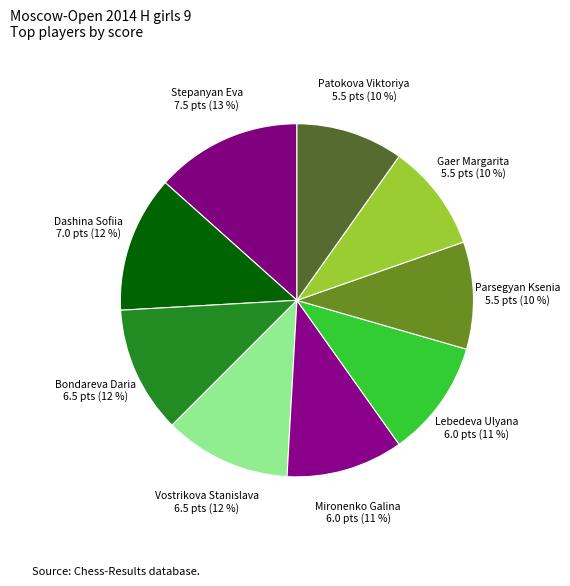

Is Gaer Margarita the majority of the pie?

No